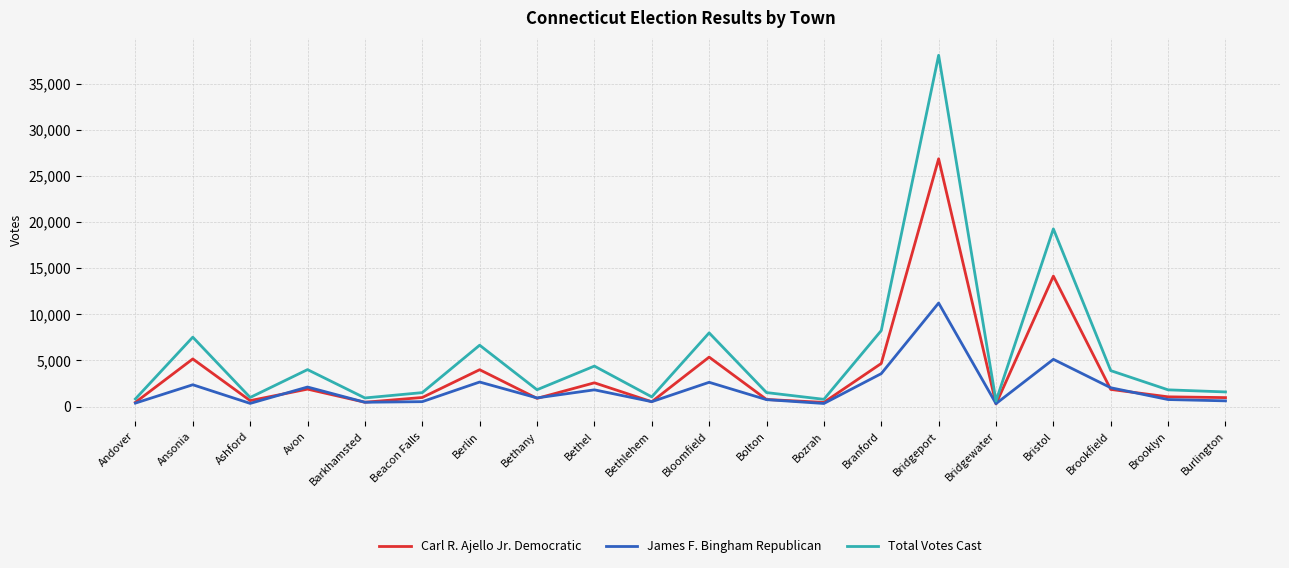

True or false: Carl R. Ajello Jr. Democratic has a value of 466 at Barkhamsted.

True